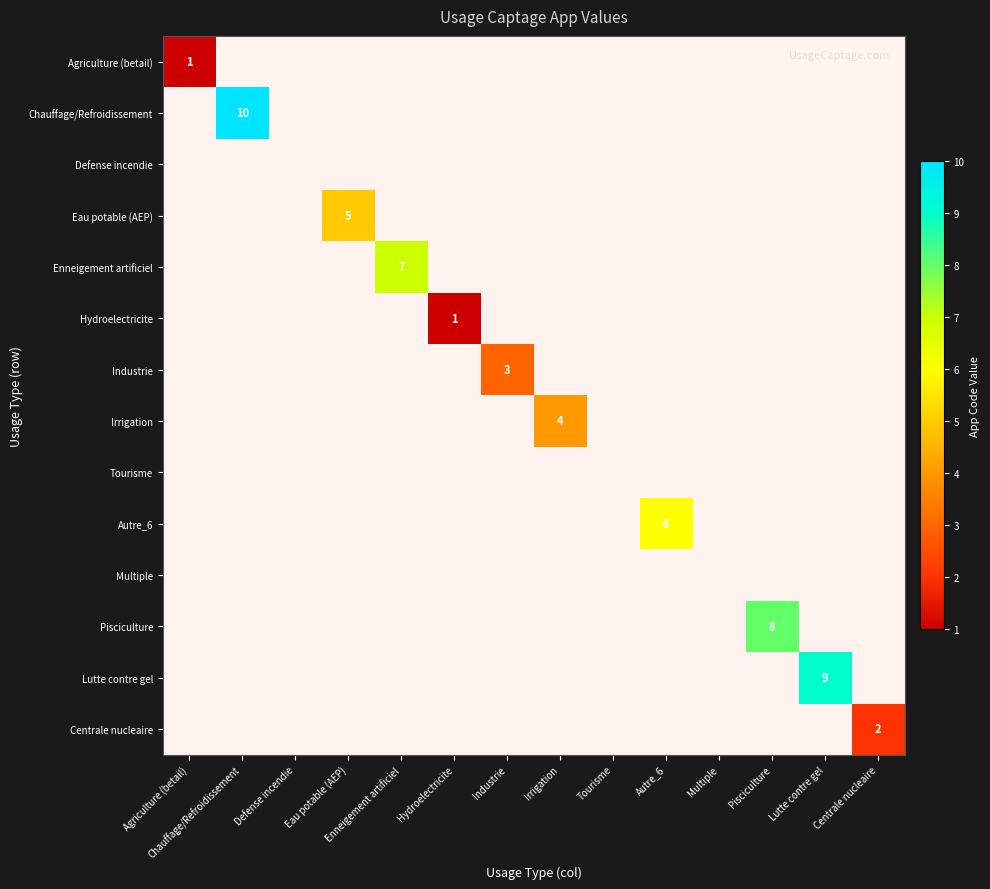

At which category does the chart reach its peak across all series?

Chauffage/Refroidissement